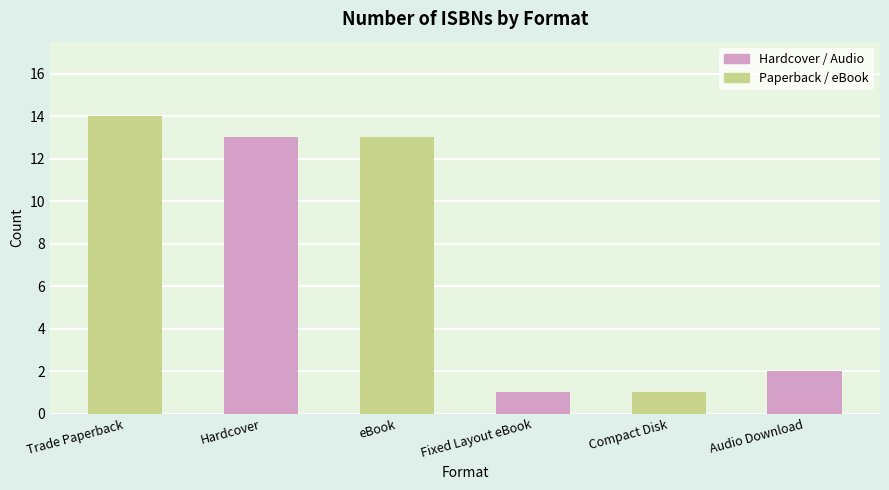

What is the spread (max minus min) of values at eBook?

12